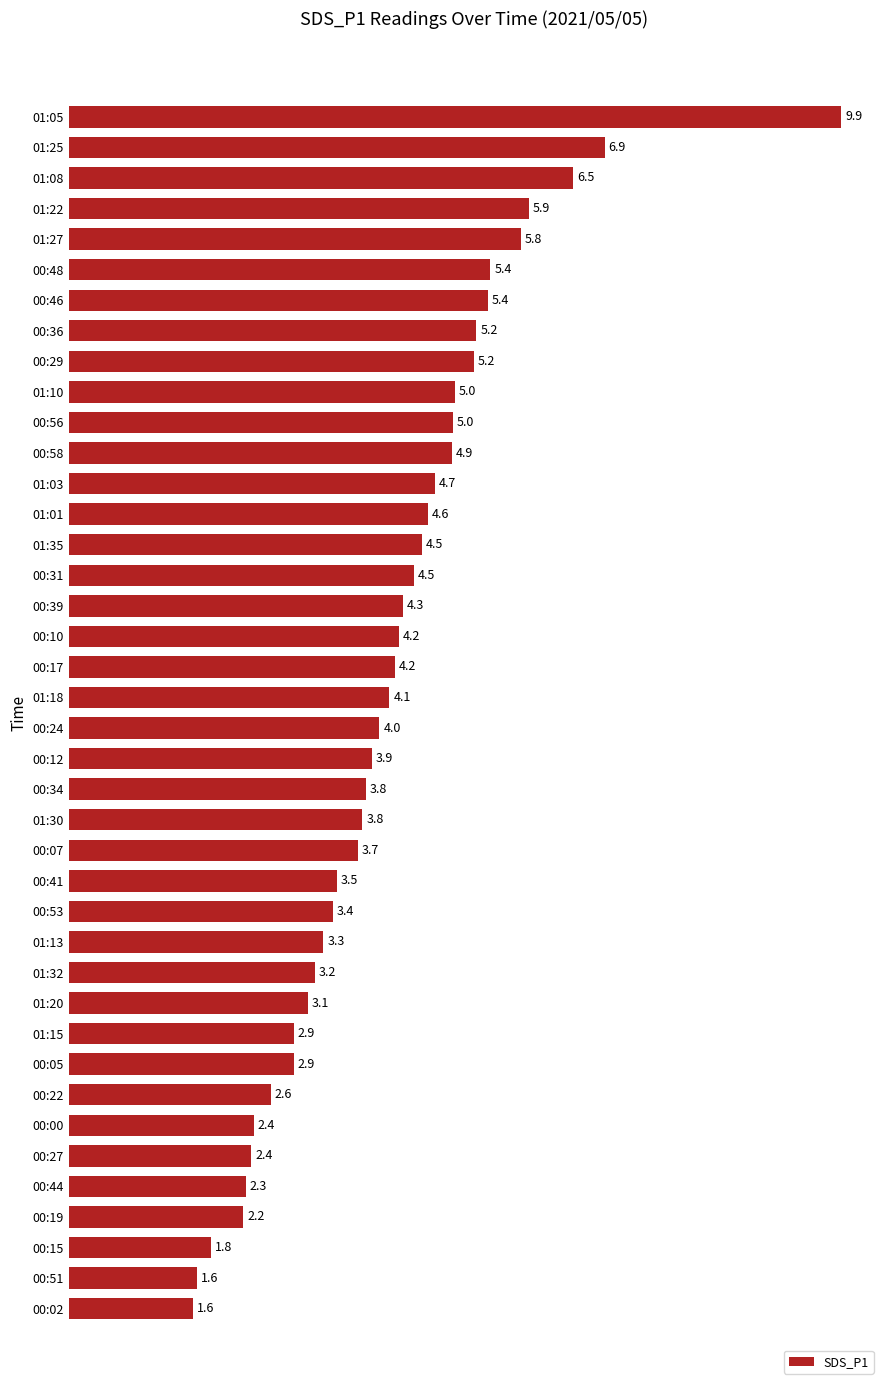

True or false: the data shows 4.1 at 01:18.

True